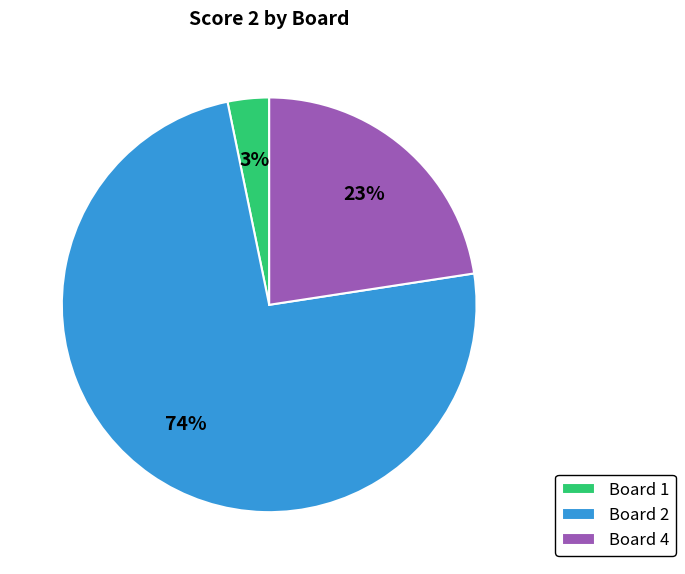

Is the sum of Board 4 and Board 1 greater than half?

No